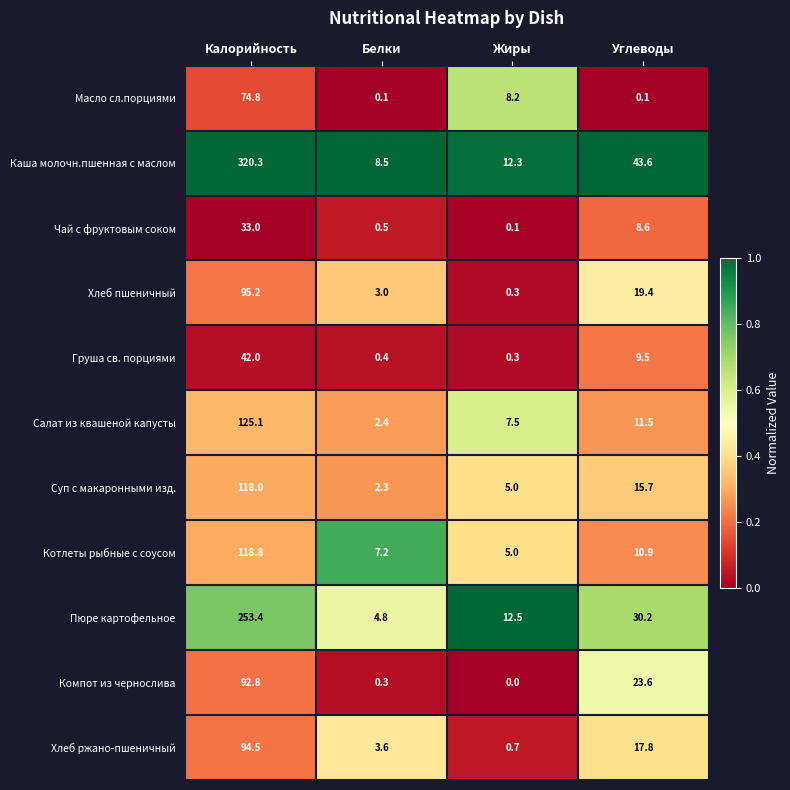

What is the sum of all Компот из чернослива values?

116.7